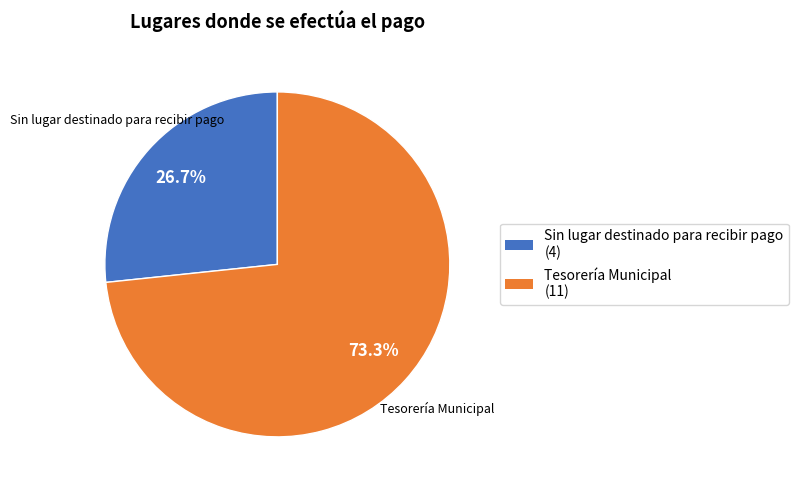

Which has a higher value, Tesorería Municipal or Sin lugar destinado para recibir pago?

Tesorería Municipal